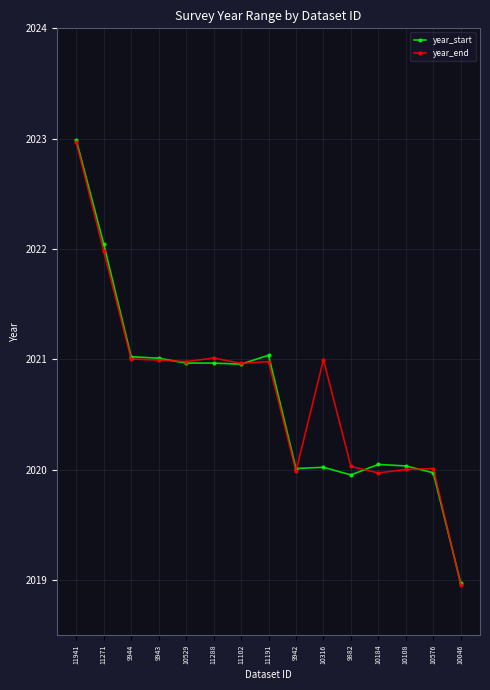

Which label corresponds to the smallest value in the chart?

10046